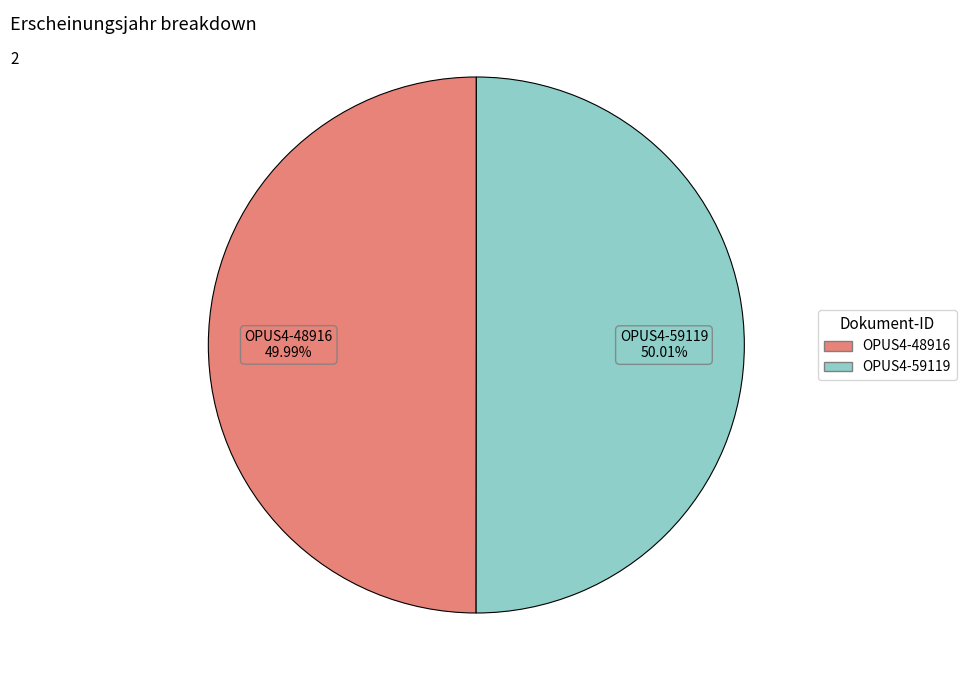

To the nearest percent, what portion does OPUS4-48916 represent?

50%